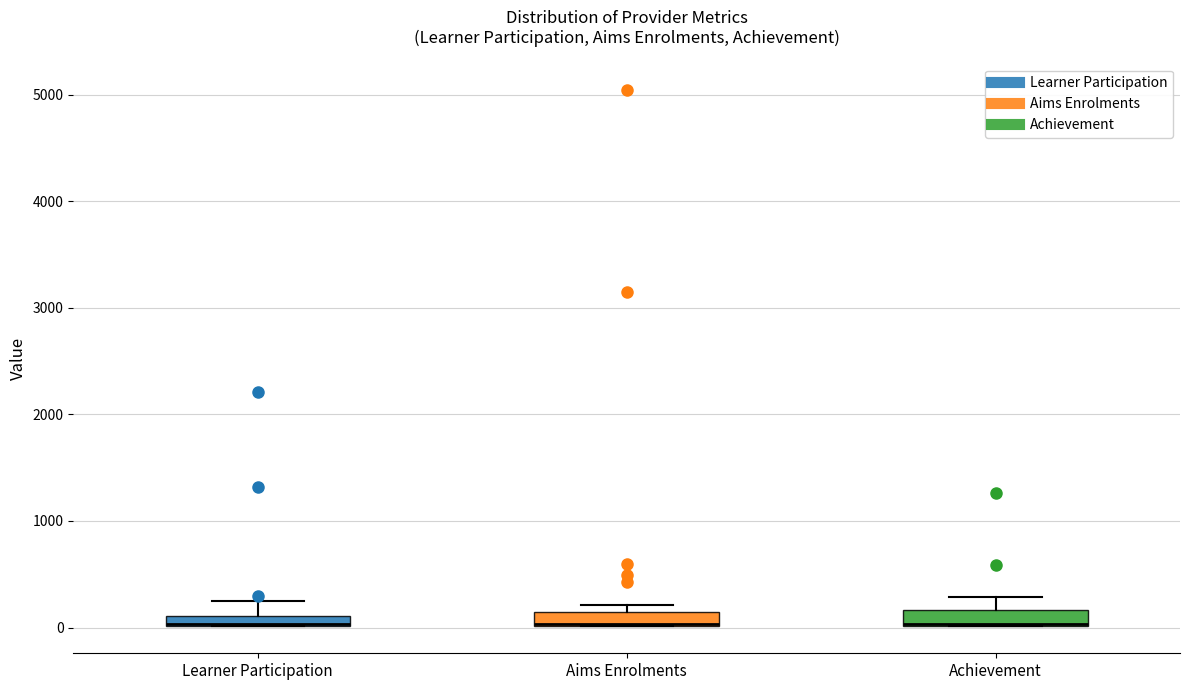

Where is the lower edge of the box for Learner Participation on the y-axis? The values are not printed on the chart, so give them approximately, as read against the axis.

0